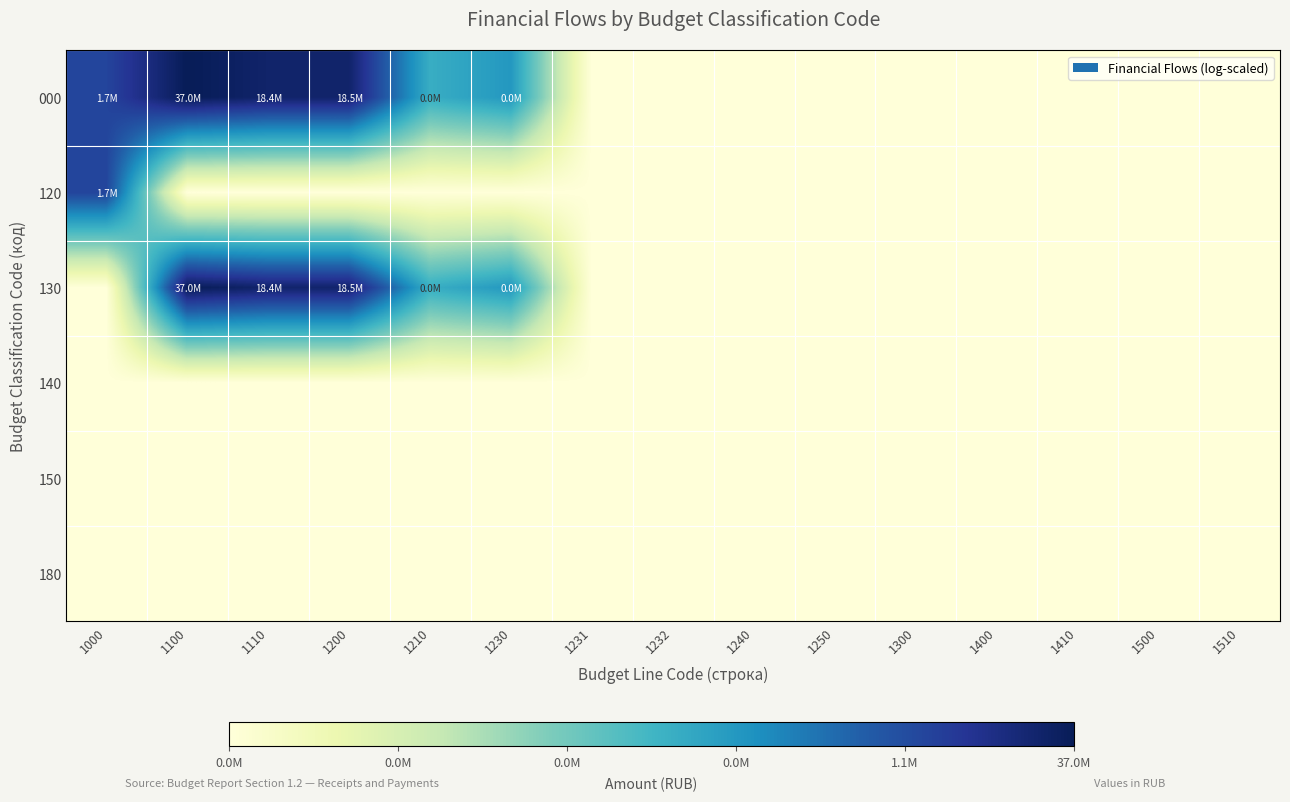

Reading left to right, list all the values displayed in this chart.

000: 1000=14.3	1100=17.4	1110=16.7	1200=16.7	1210=9.2	1230=10.5	1231=0.0	1232=0.0	1240=0.0	1250=0.0	1300=0.0	1400=0.0	1410=0.0	1500=0.0	1510=0.0
120: 1000=14.3	1100=0.0	1110=0.0	1200=0.0	1210=0.0	1230=0.0	1231=0.0	1232=0.0	1240=0.0	1250=0.0	1300=0.0	1400=0.0	1410=0.0	1500=0.0	1510=0.0
130: 1000=0.0	1100=17.4	1110=16.7	1200=16.7	1210=9.2	1230=10.5	1231=0.0	1232=0.0	1240=0.0	1250=0.0	1300=0.0	1400=0.0	1410=0.0	1500=0.0	1510=0.0
140: 1000=0.0	1100=0.0	1110=0.0	1200=0.0	1210=0.0	1230=0.0	1231=0.0	1232=0.0	1240=0.0	1250=0.0	1300=0.0	1400=0.0	1410=0.0	1500=0.0	1510=0.0
150: 1000=0.0	1100=0.0	1110=0.0	1200=0.0	1210=0.0	1230=0.0	1231=0.0	1232=0.0	1240=0.0	1250=0.0	1300=0.0	1400=0.0	1410=0.0	1500=0.0	1510=0.0
180: 1000=0.0	1100=0.0	1110=0.0	1200=0.0	1210=0.0	1230=0.0	1231=0.0	1232=0.0	1240=0.0	1250=0.0	1300=0.0	1400=0.0	1410=0.0	1500=0.0	1510=0.0